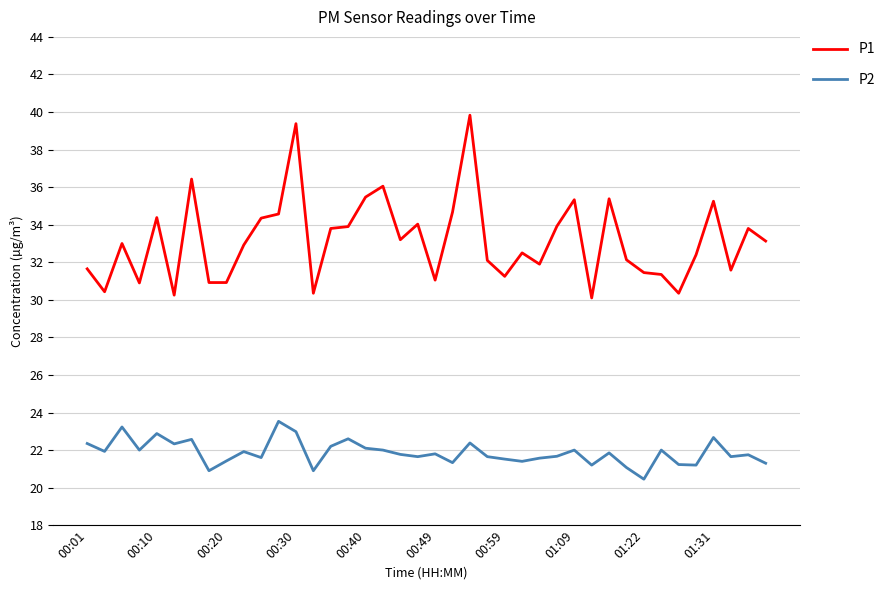

What is the difference between the maximum and minimum values in the P1 series?

9.7